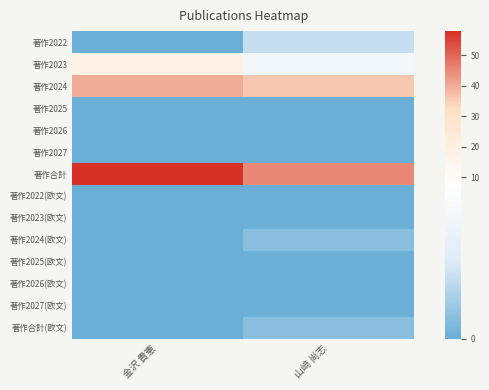

How many data points does each series have?

2